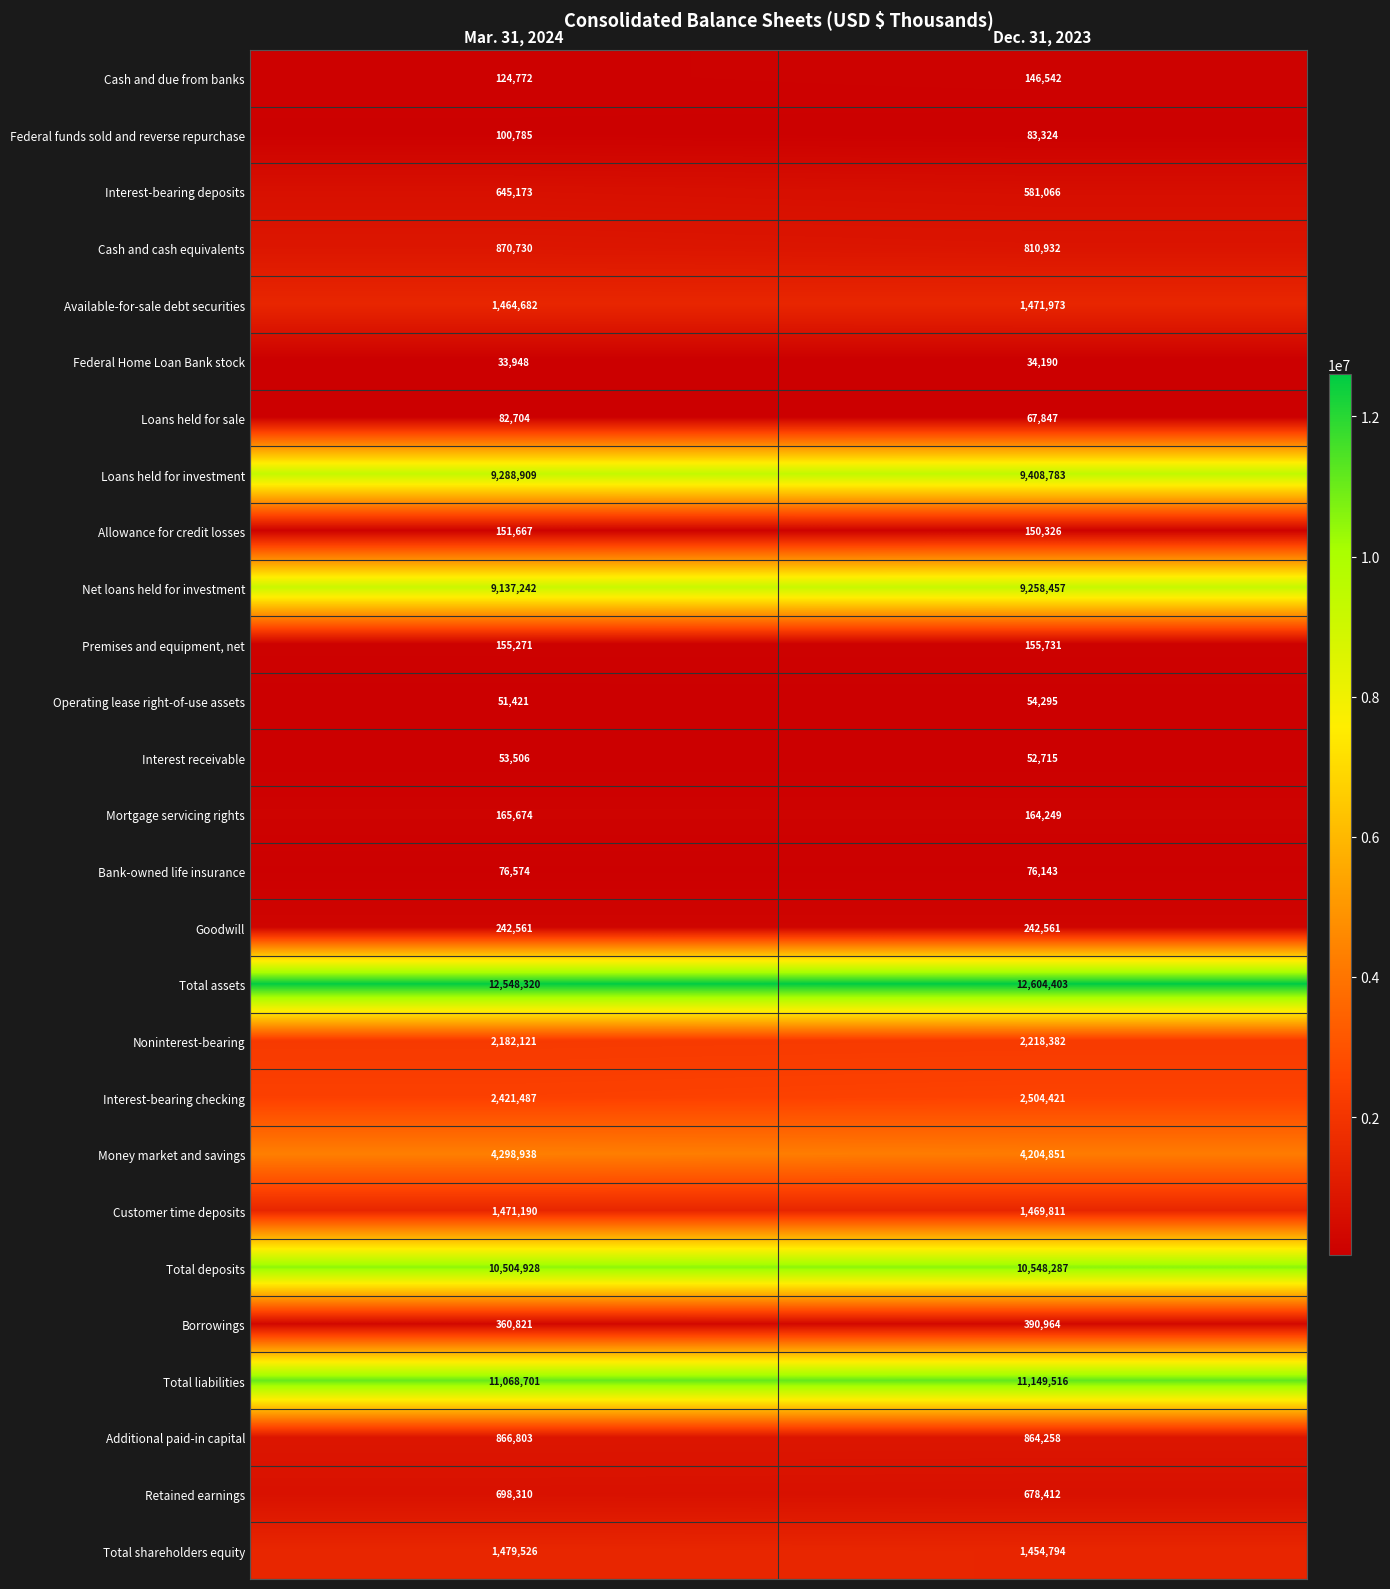

Which series has the largest total across all categories?

Total assets